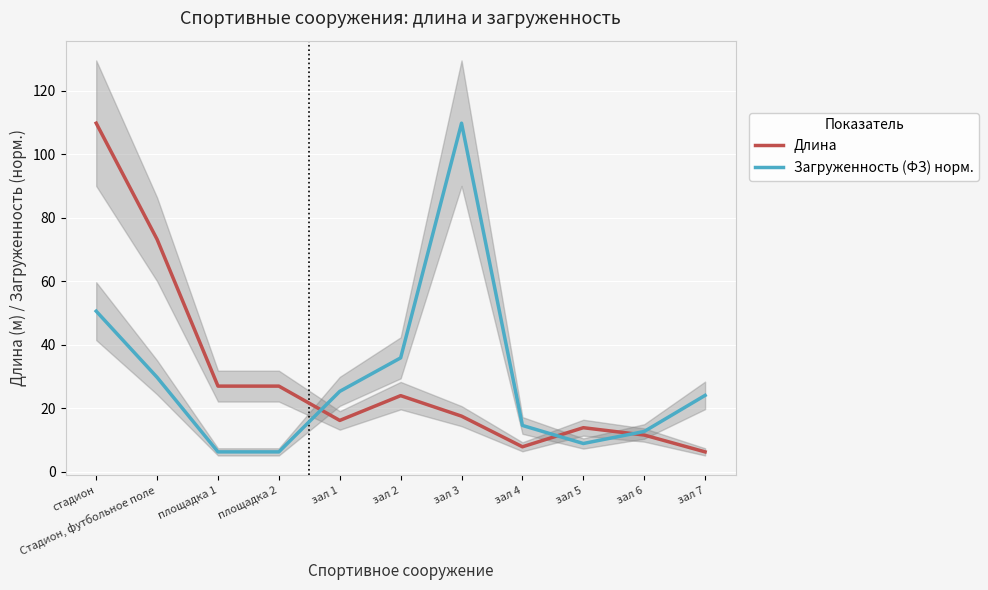

What is the difference between the maximum and minimum values in the Загруженность (ФЗ) норм. series?

103.5